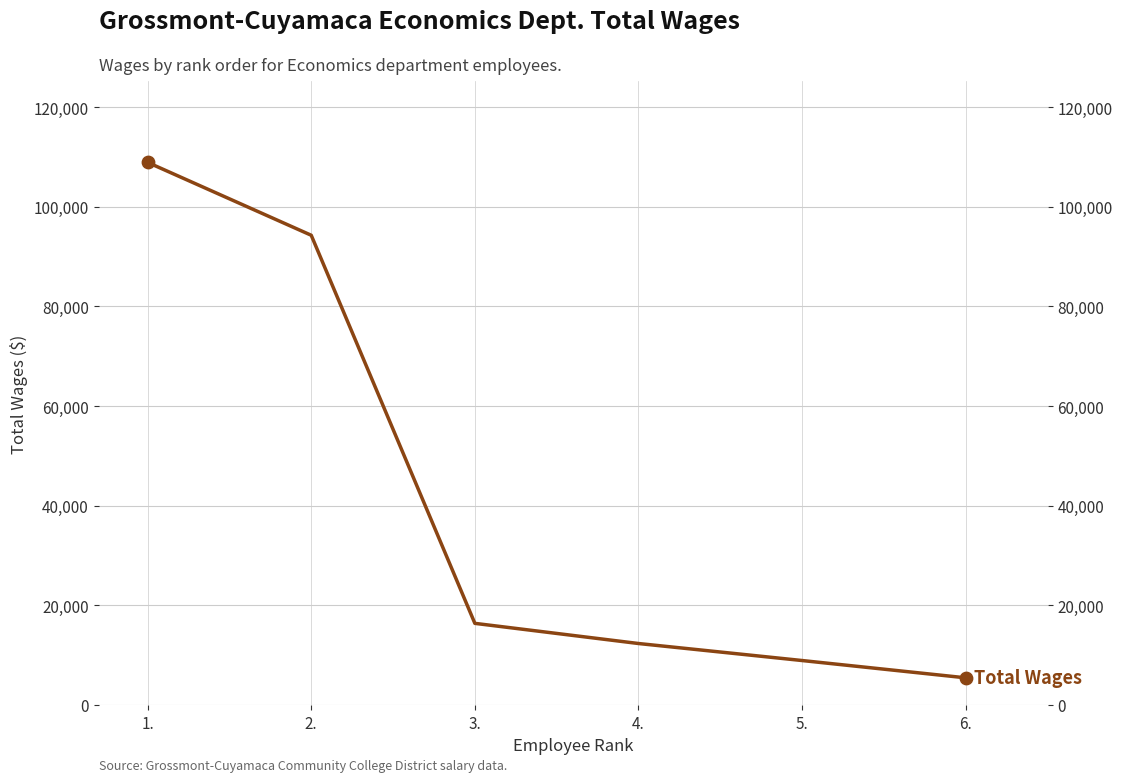

Approximately how many times larger is the value at 6. compared to 5.?

0.6